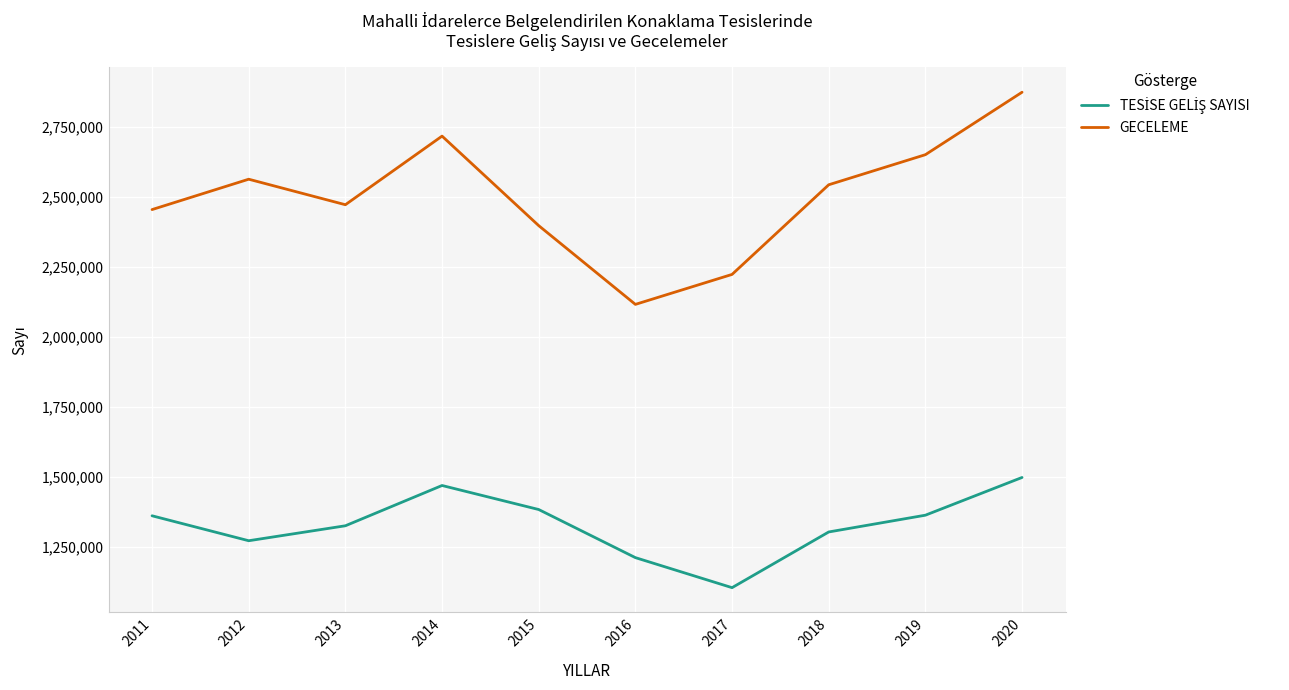

What is the difference between the maximum and minimum values in the GECELEME series?

756957